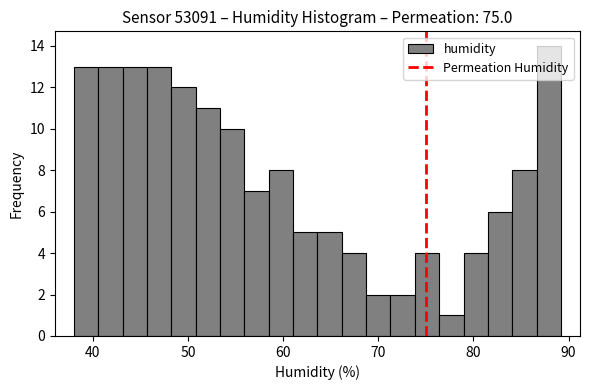

Around what value on the x-axis is the tallest bar? Give the approximate position of its centre, as read against the axis.

88